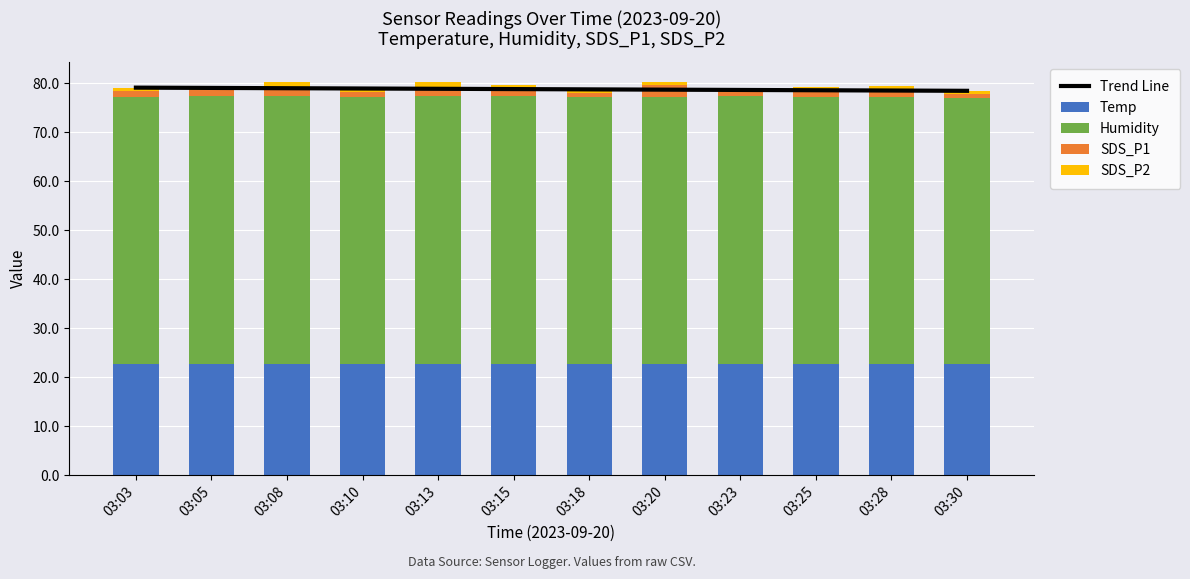

Is it true that Temp equals 13.8 at 03:25?

False